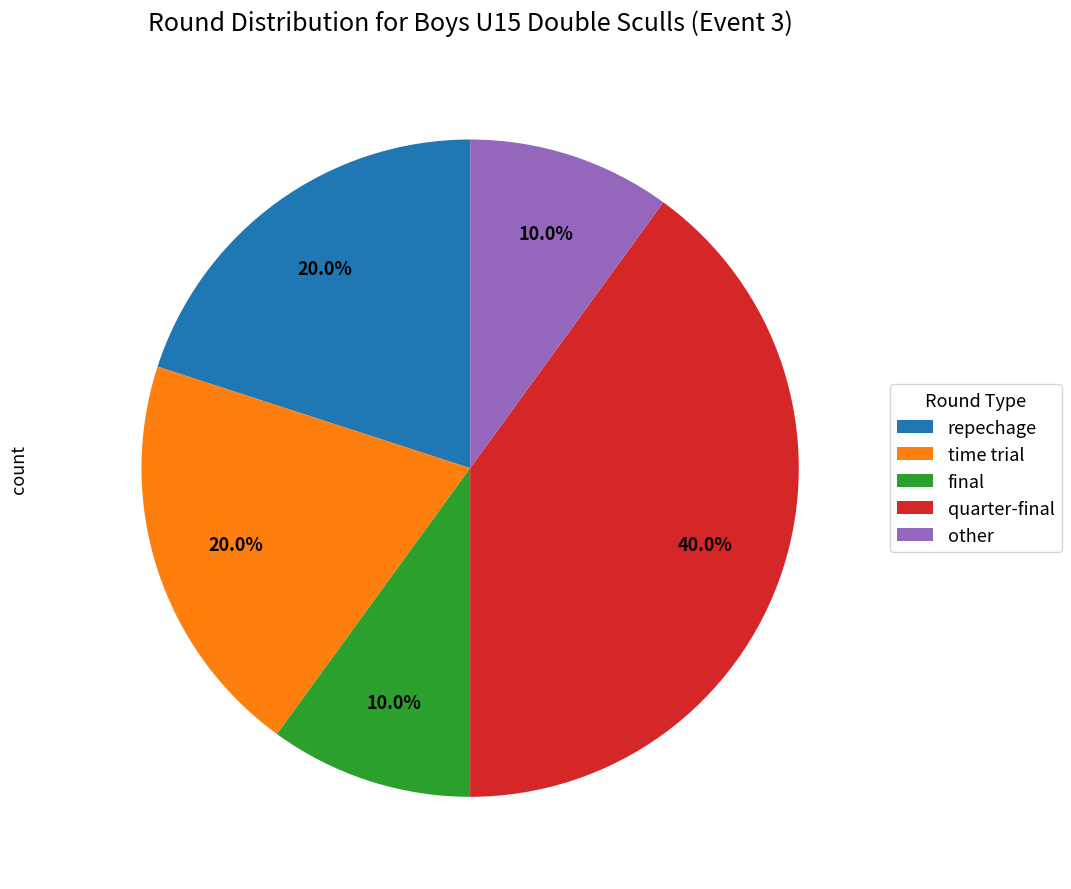

What percentage is the final slice, to the nearest percent?

10%